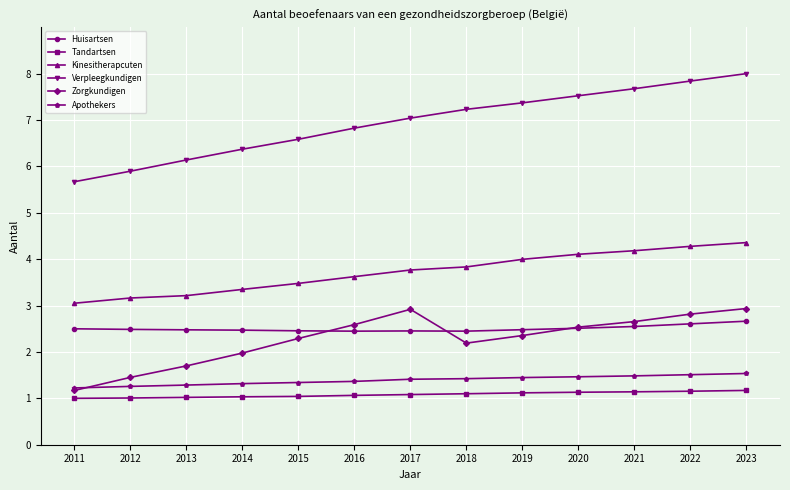

How many series are shown in this chart?

6